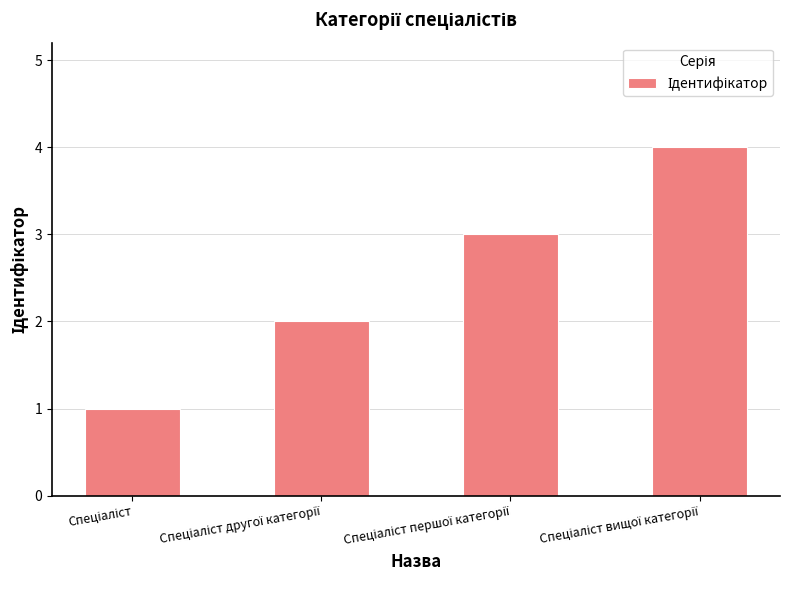

What is the sum of all values?

10